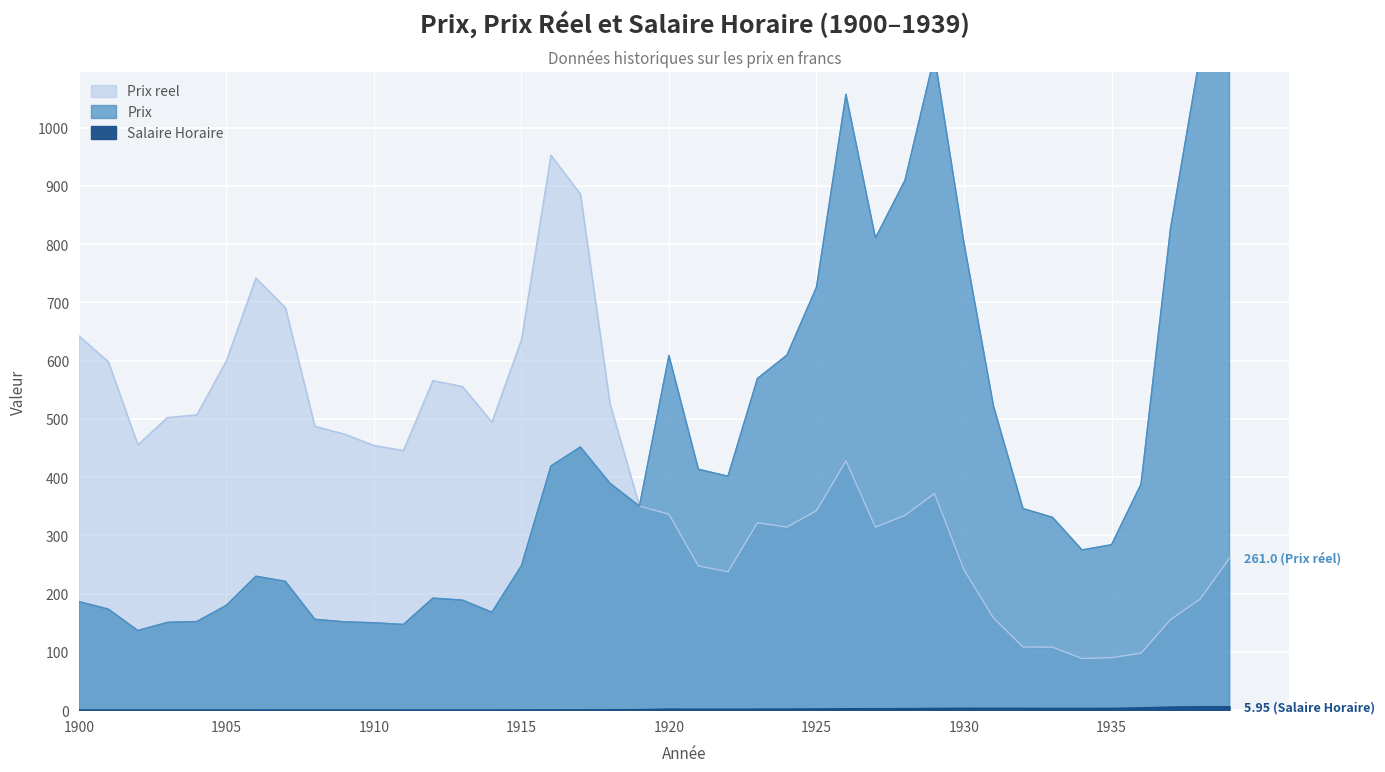

At which label does Prix reel first exceed 427?

1900